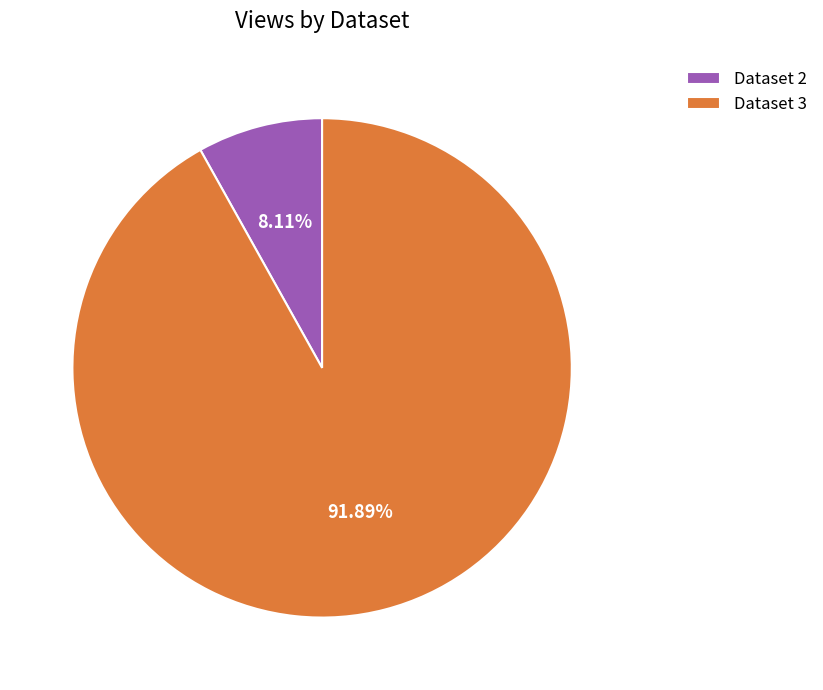

How many slices are in this pie chart?

2